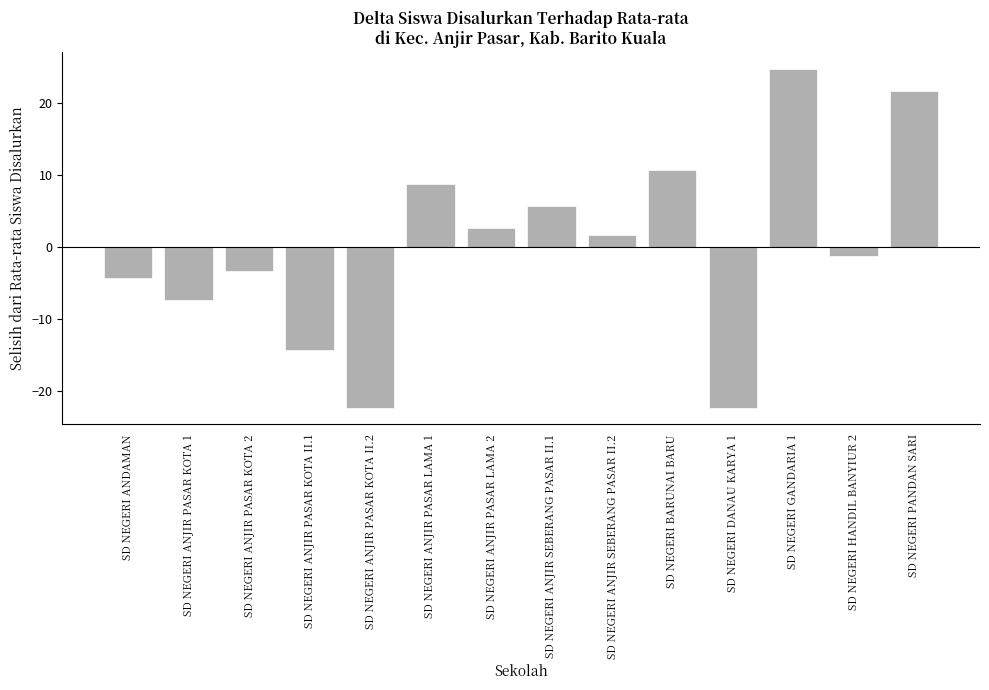

Where does the data first go above 1?

SD NEGERI ANJIR PASAR LAMA 1